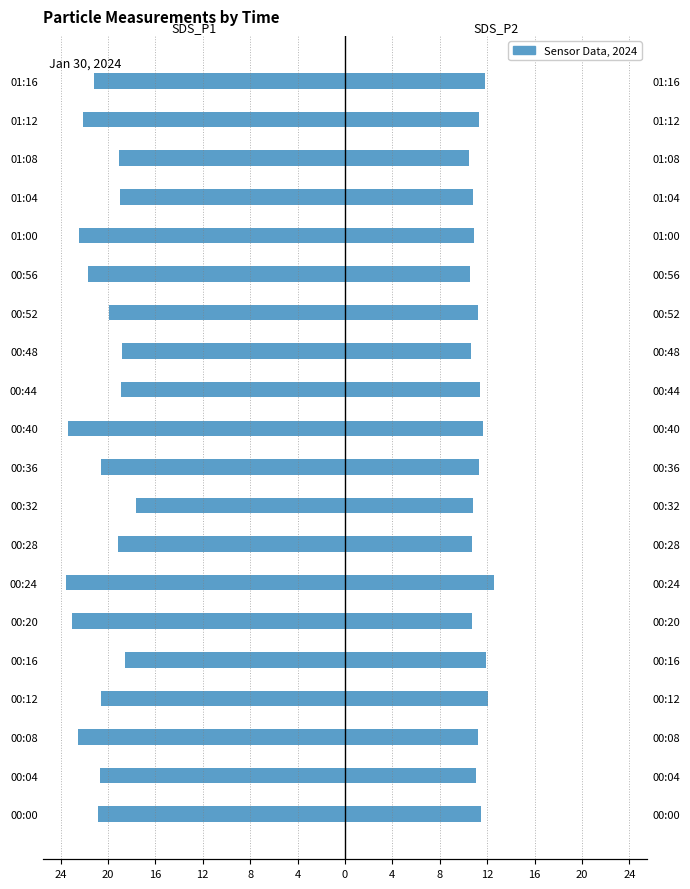

Between 00:04 and 01:12, which series saw the biggest shift?

SDS_P1